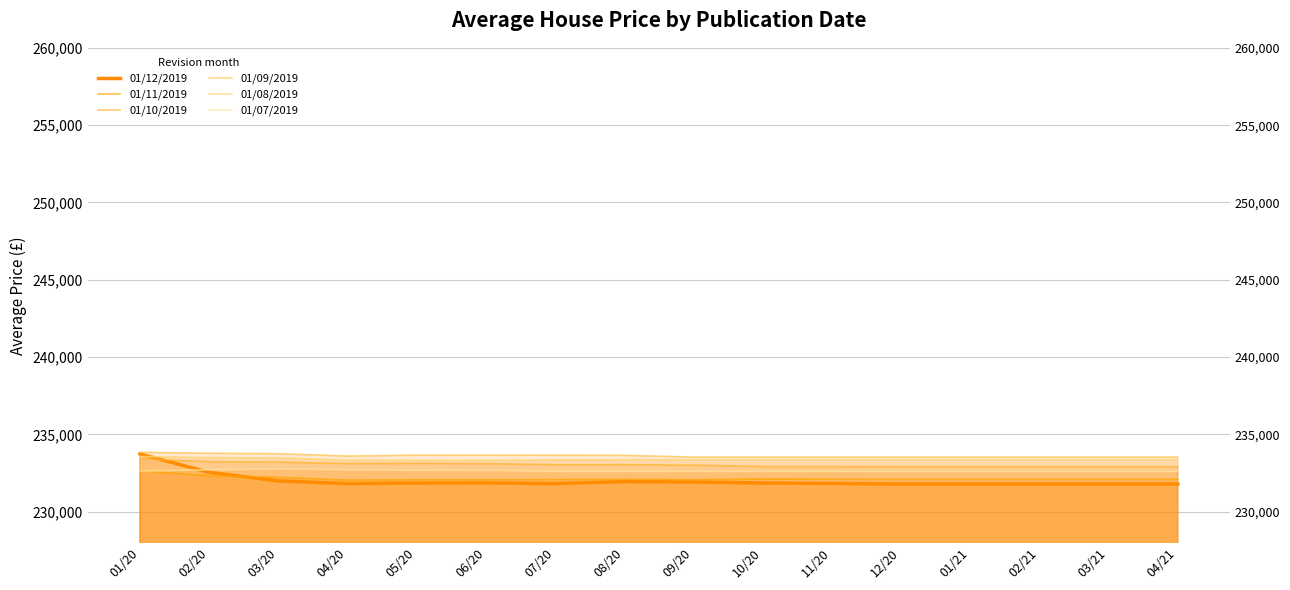

True or false: 01/07/2019 has a value of 232639 at 01/20.

True